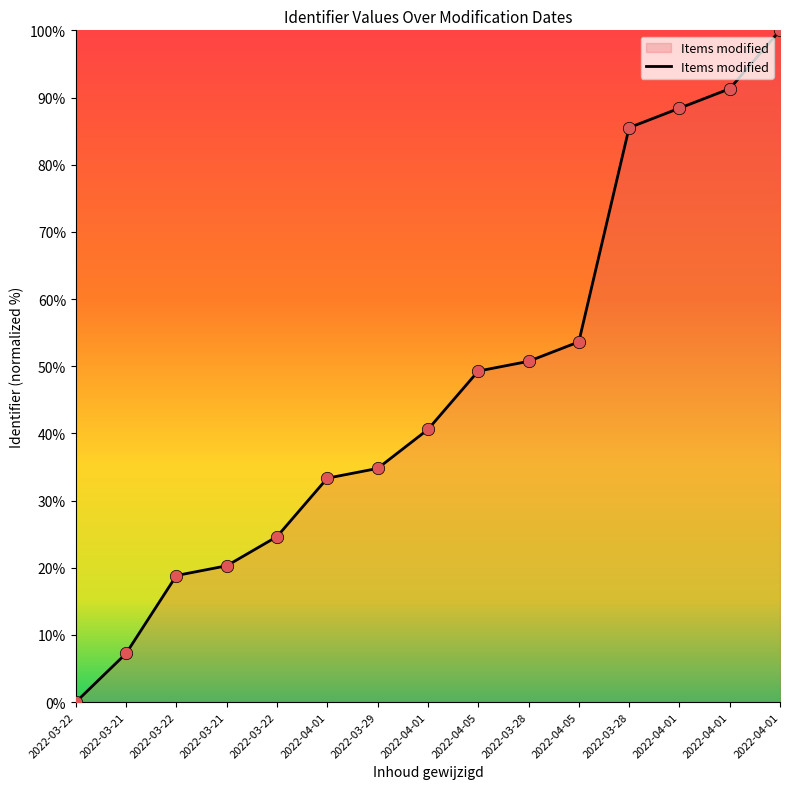

What is the ratio of the value at 2022-03-28 to the value at 2022-03-21?

11.8